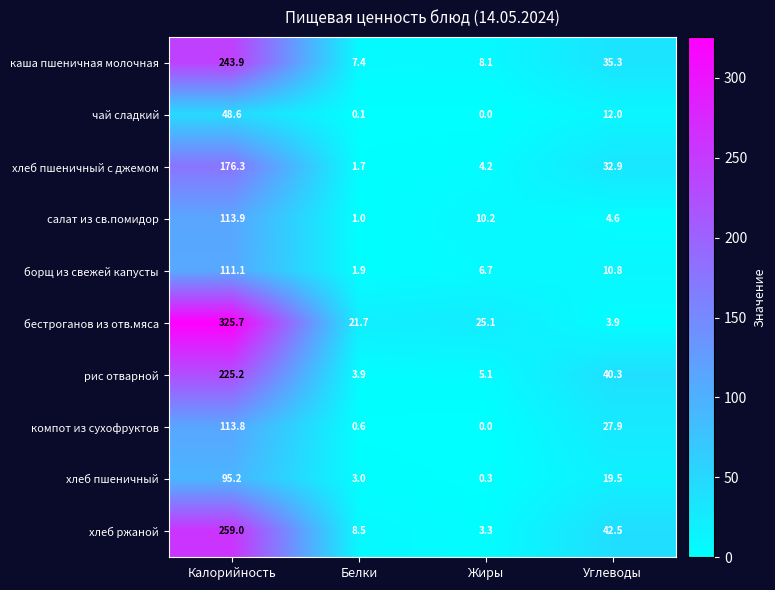

What is the total value across all series at Углеводы?

229.7